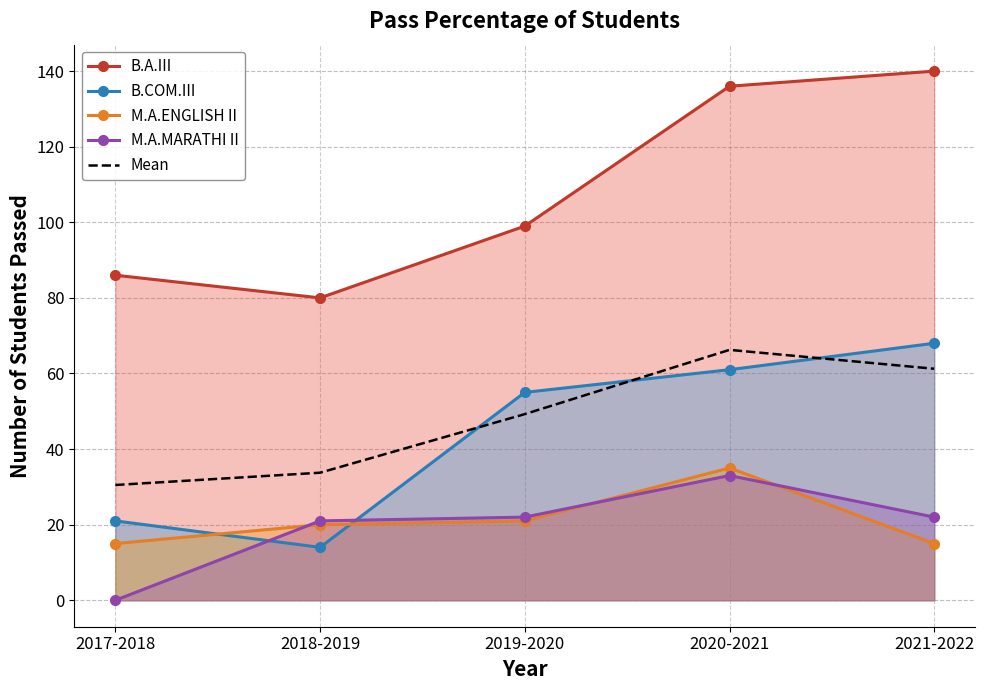

Is it true that B.COM.III equals 103.5 at 2021-2022?

False